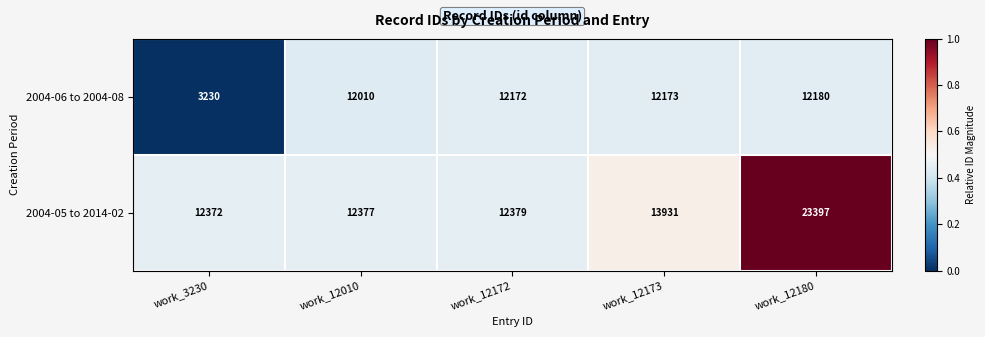

At how many categories does at least one series exceed 11340?

5